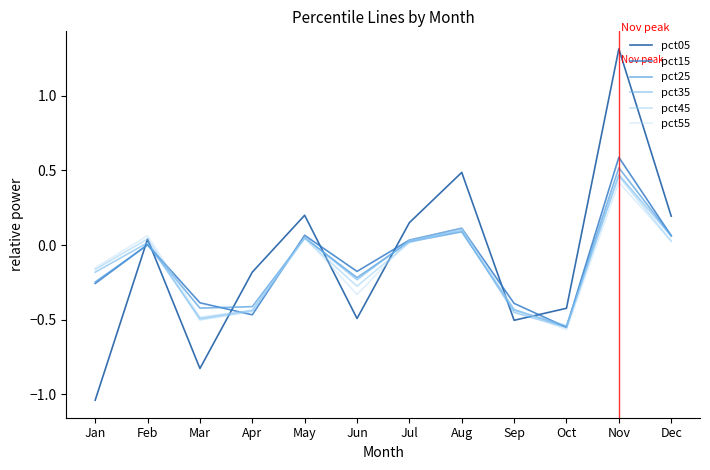

How many lines are shown in the chart?

6